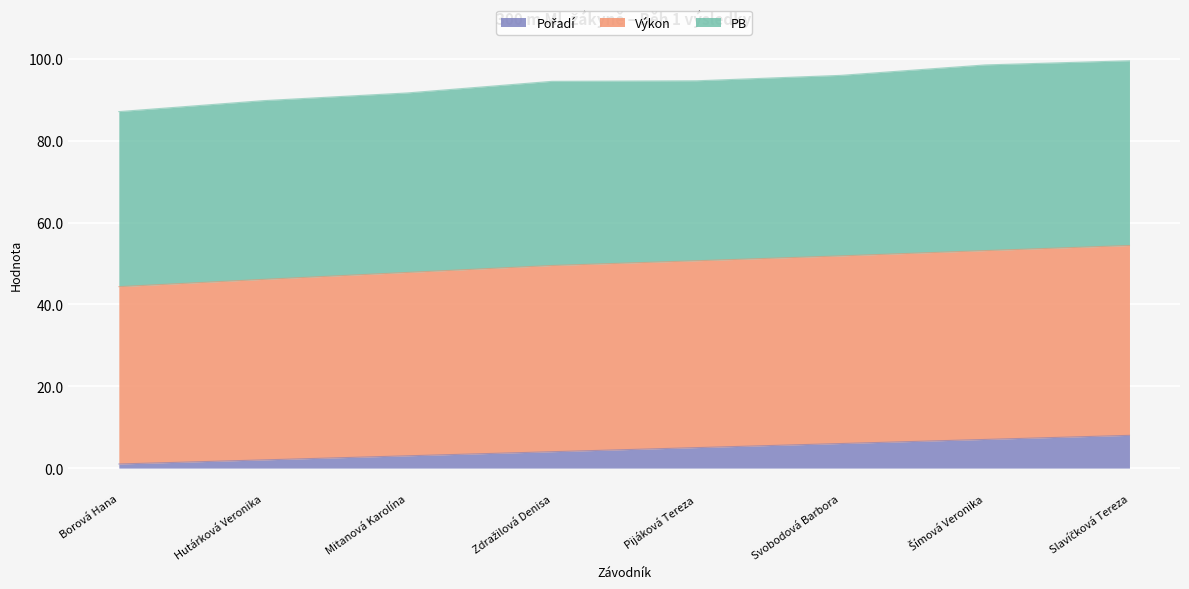

Between Svobodová Barbora and Slavíčková Tereza, which is larger?

Slavíčková Tereza